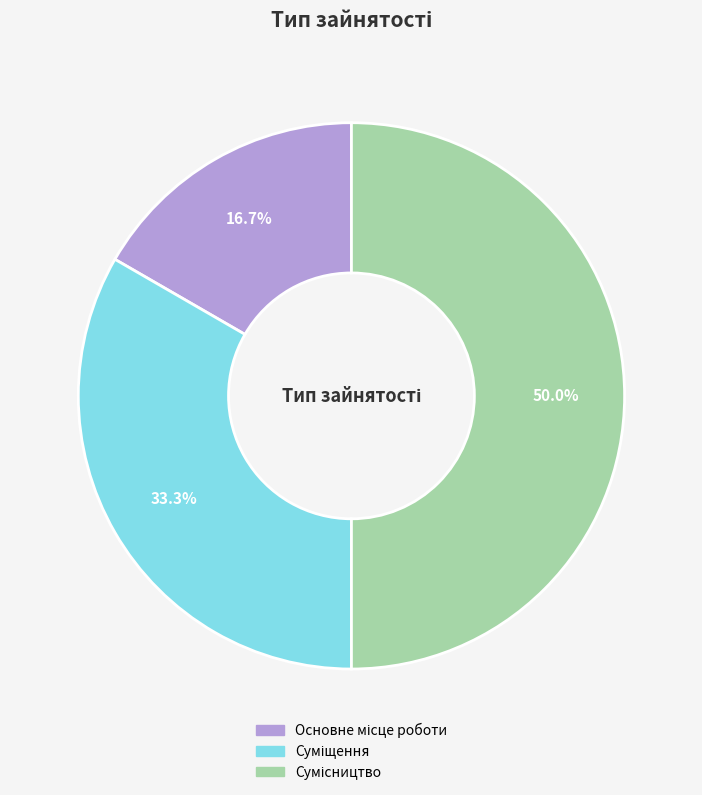

Does Суміщення represent more than half of the total?

No